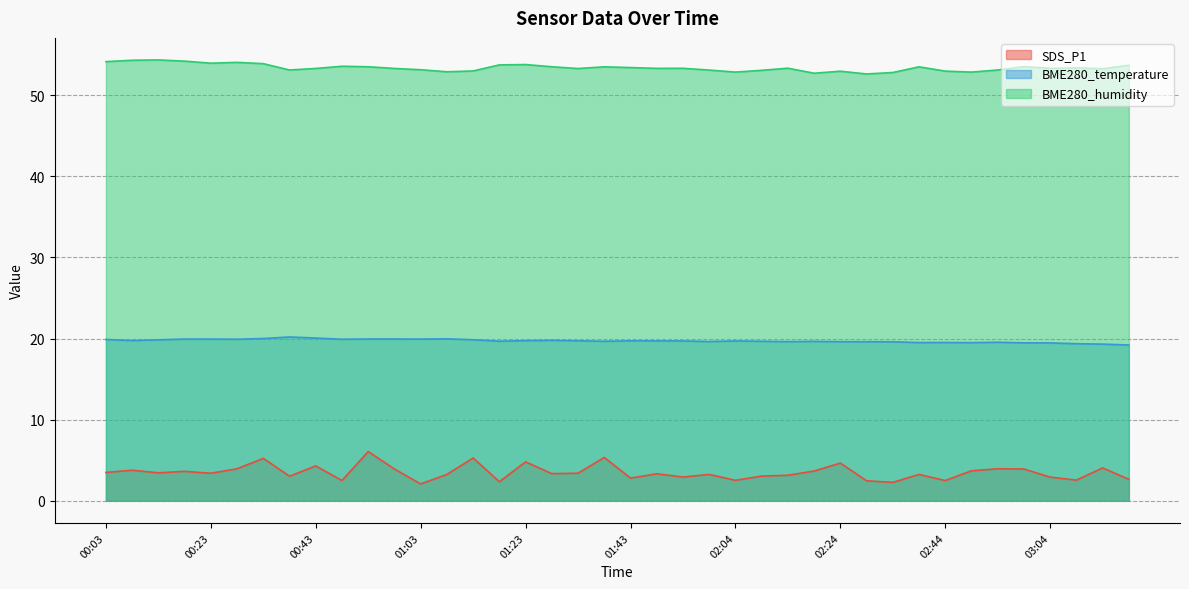

What is the maximum value shown in the chart?

54.4